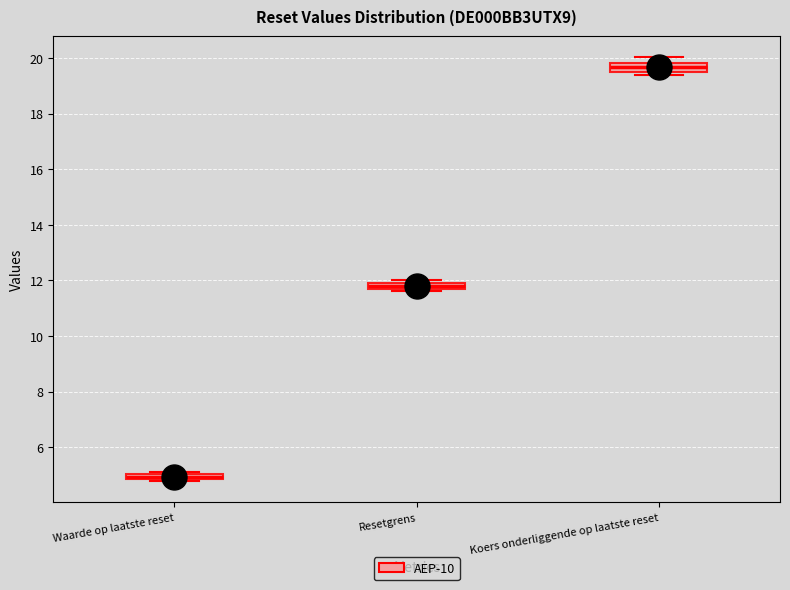

Where is the upper edge of the box for Koers onderliggende op laatste reset on the y-axis? The values are not printed on the chart, so give them approximately, as read against the axis.

19.8